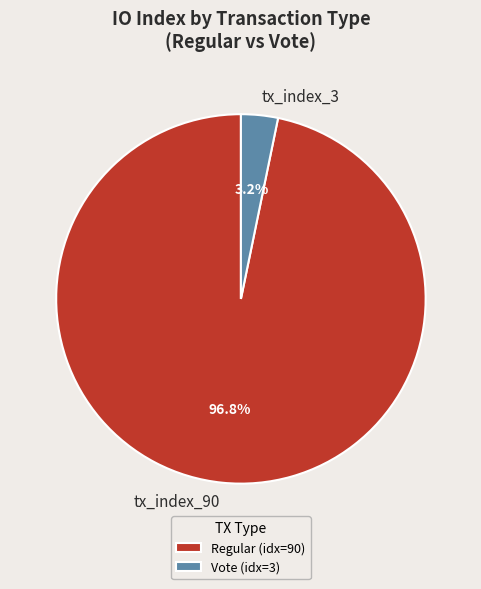

Which slice is the largest?

tx_index_90